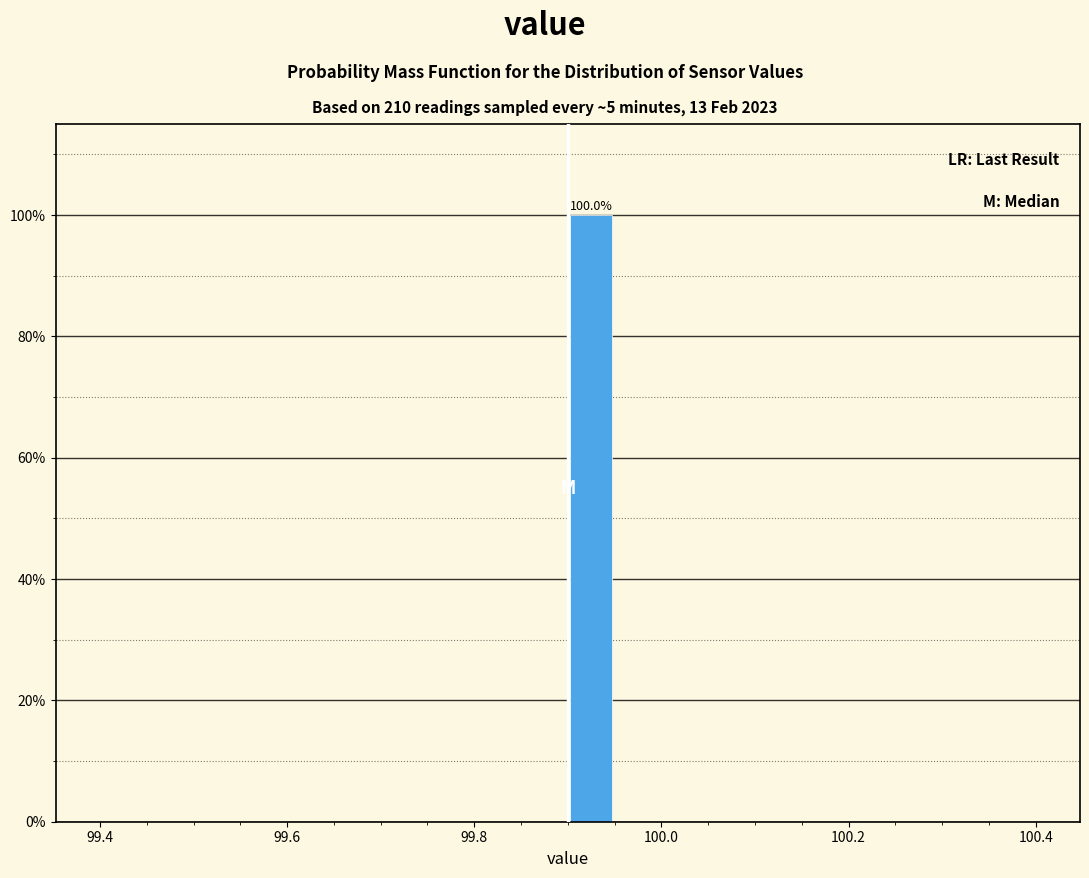

Around what value on the x-axis is the tallest bar? Give the approximate position of its centre, as read against the axis.

99.92